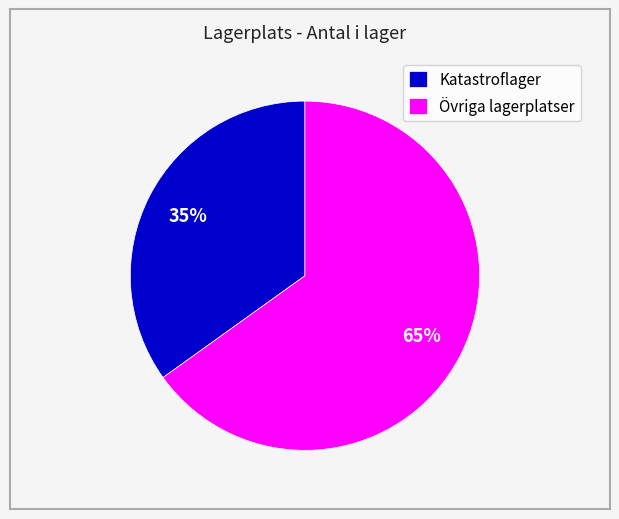

Does any single category account for the majority?

Yes